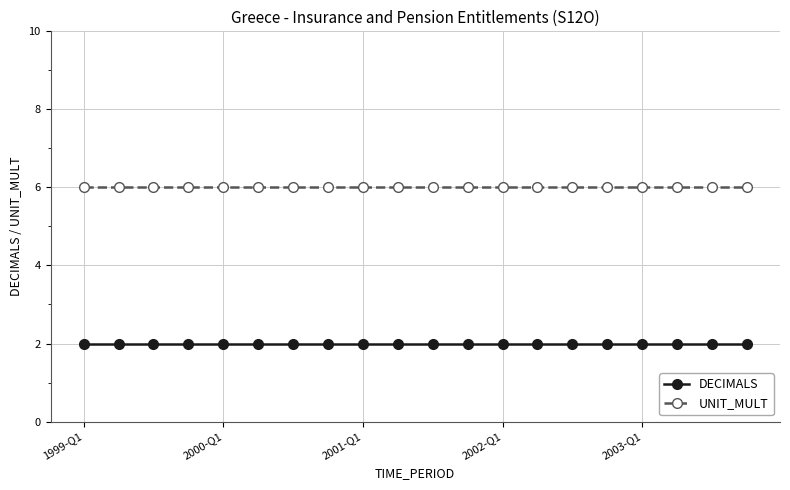

List the series in order of their peak value, highest first.

UNIT_MULT, DECIMALS